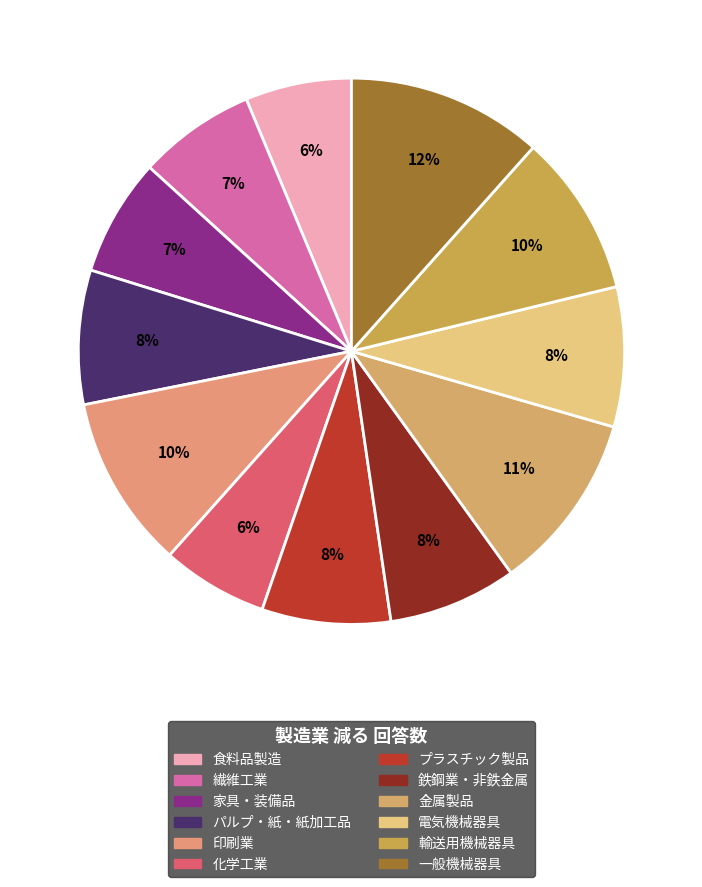

What is the largest slice in the pie chart?

一般機械器具